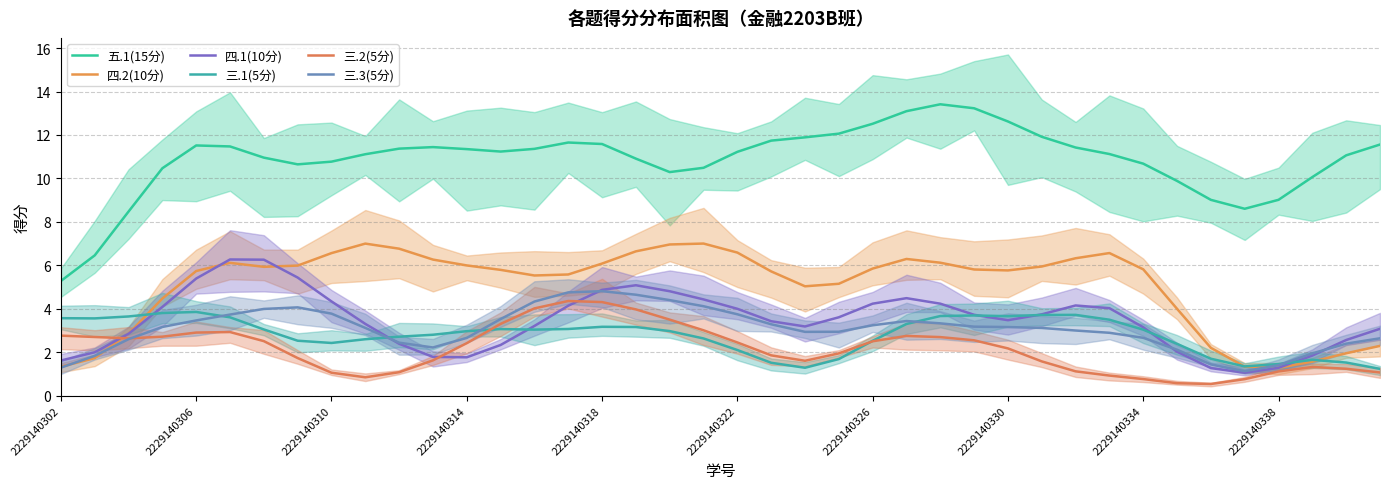

What is the difference between the maximum and minimum values in the 四.2(10分) series?

5.7